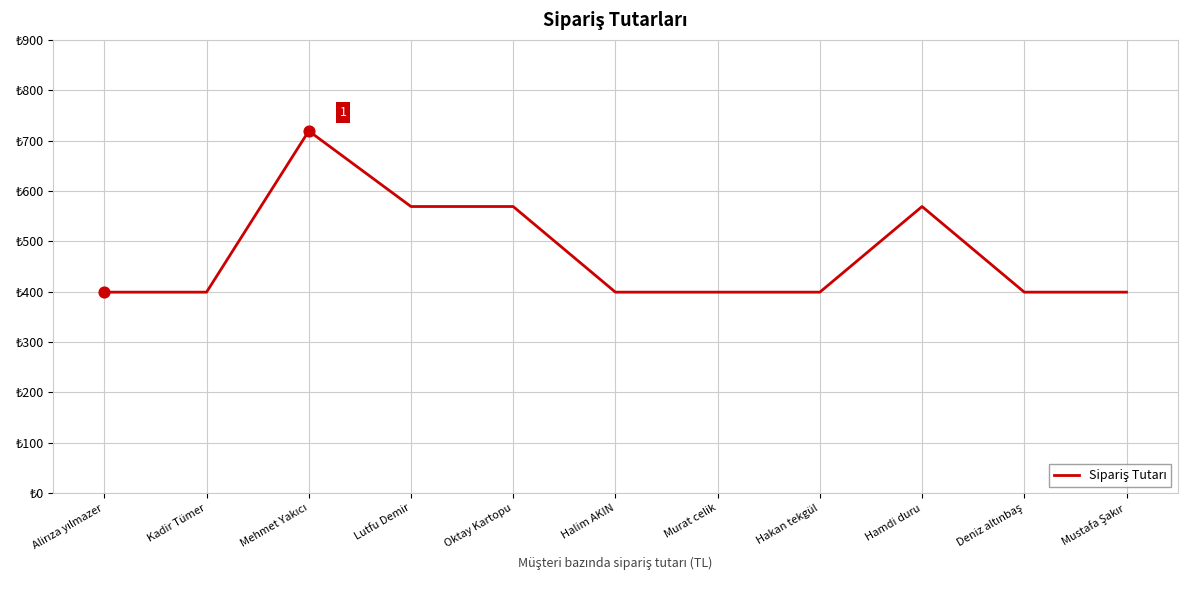

Is this an area chart (filled region under the line)?

No